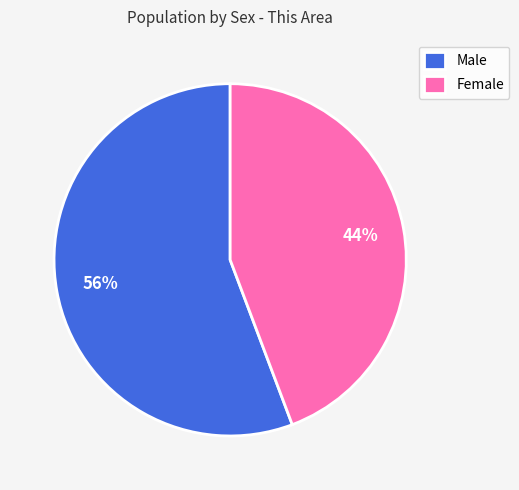

Between Female and Male, which is larger?

Male